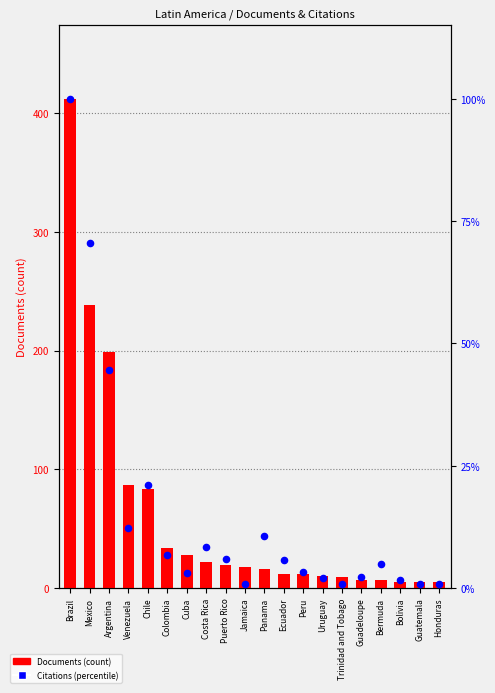

Is the value of Citations (percentile) at Honduras greater than the value of Documents (count) at Cuba?

No